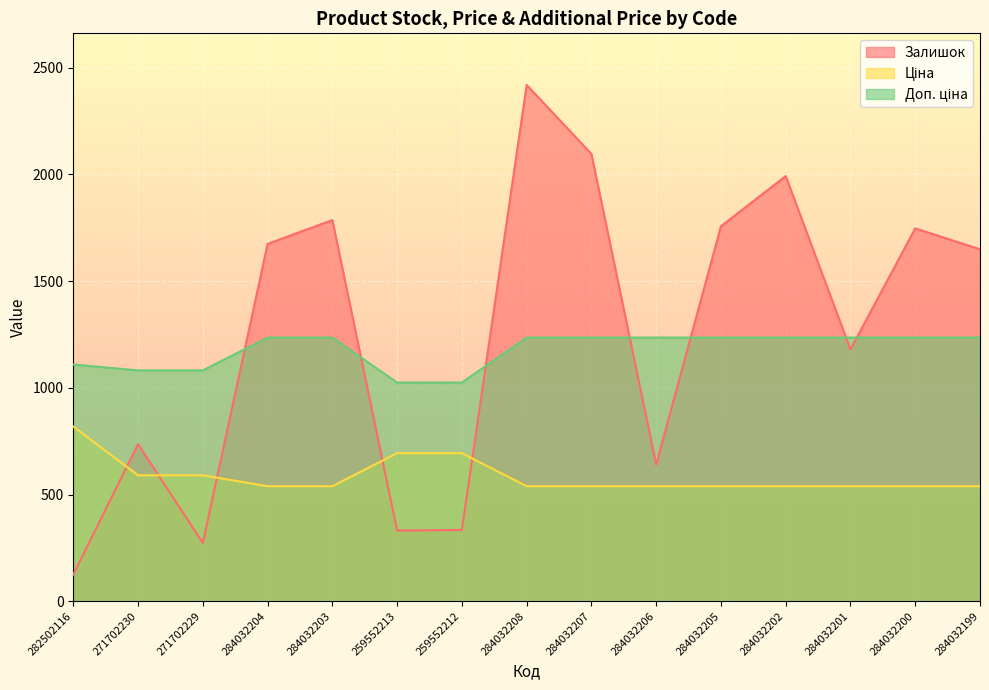

Where is the first local maximum for Залишок?

271702230